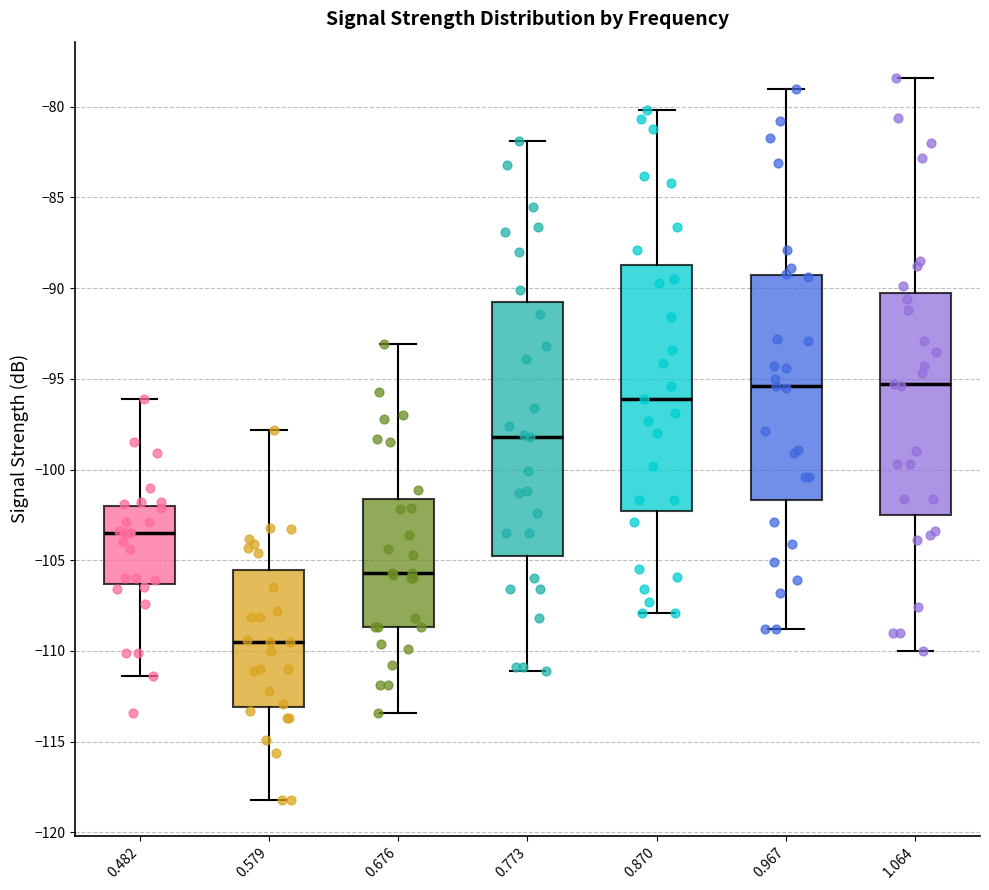

Reading left to right, transcribe this box plot: for each box, give where its median line is, the range the box spans, and where its two whiskers end, as read against the y-axis. The values are not printed on the chart, so give them approximately, as read against the axis.

0.482: median -103.5, box -106.5 to -102.0, whiskers -111.5 to -96.0
0.579: median -109.5, box -113.0 to -105.5, whiskers -118.0 to -98.0
0.676: median -105.5, box -108.5 to -101.5, whiskers -113.5 to -93.0
0.773: median -98.0, box -104.5 to -90.5, whiskers -111.0 to -82.0
0.870: median -96.0, box -102.5 to -88.5, whiskers -108.0 to -80.0
0.967: median -95.5, box -101.5 to -89.5, whiskers -109.0 to -79.0
1.064: median -95.5, box -102.5 to -90.0, whiskers -110.0 to -78.5